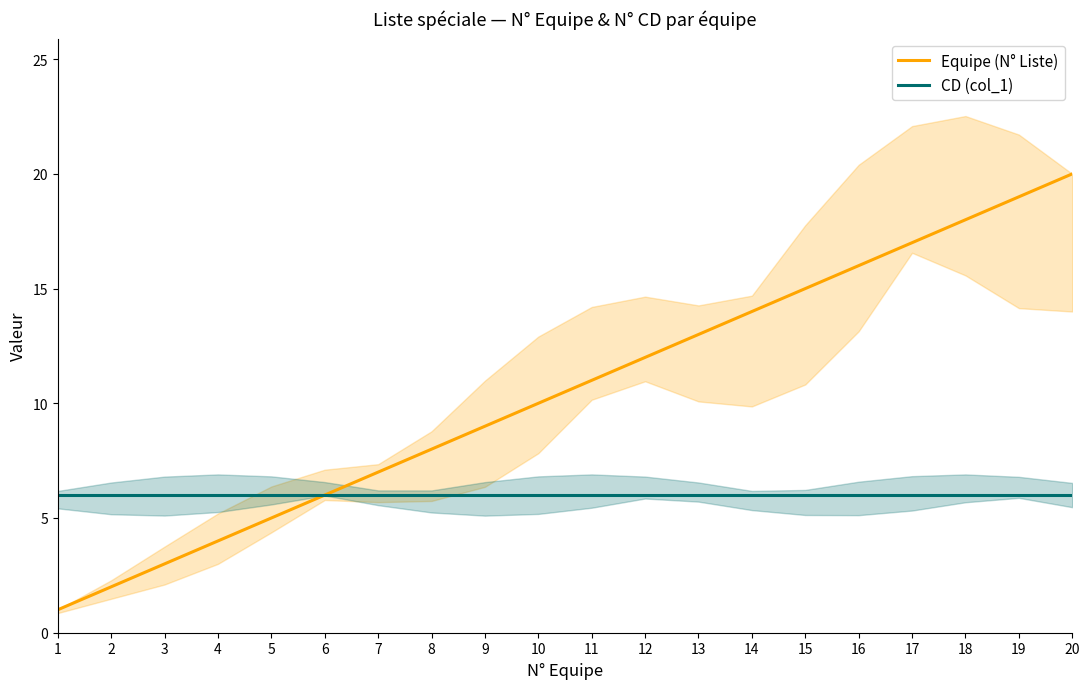

Count the number of data series in this chart.

2